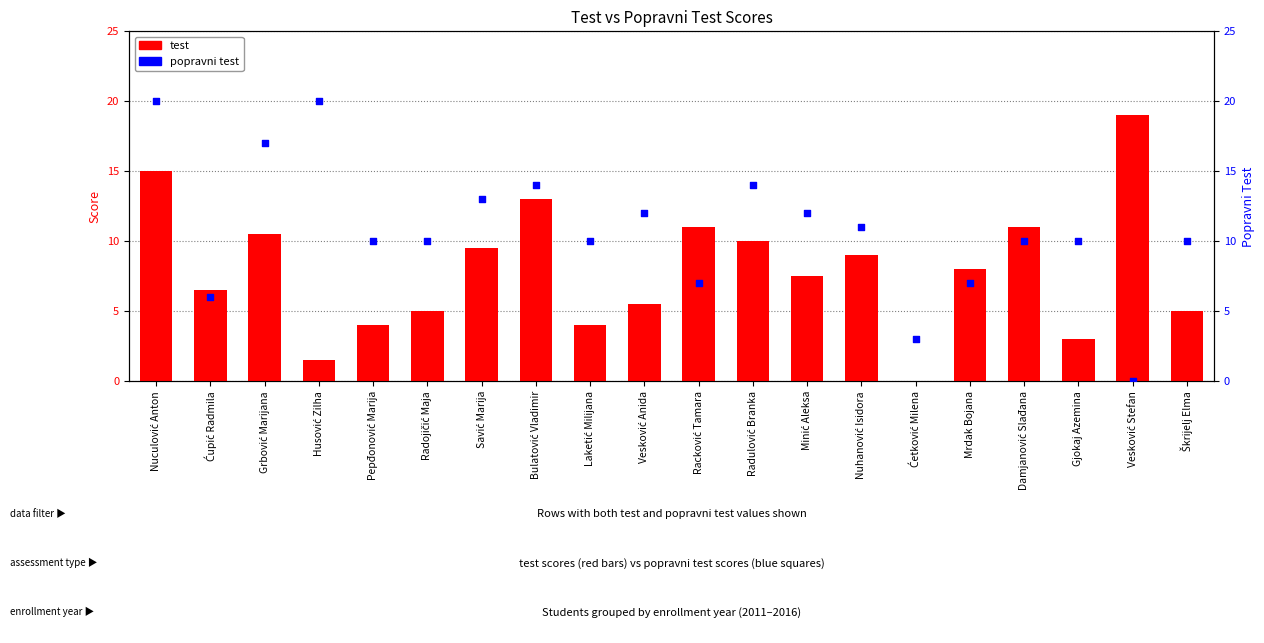

At how many categories does at least one series exceed 4?

19